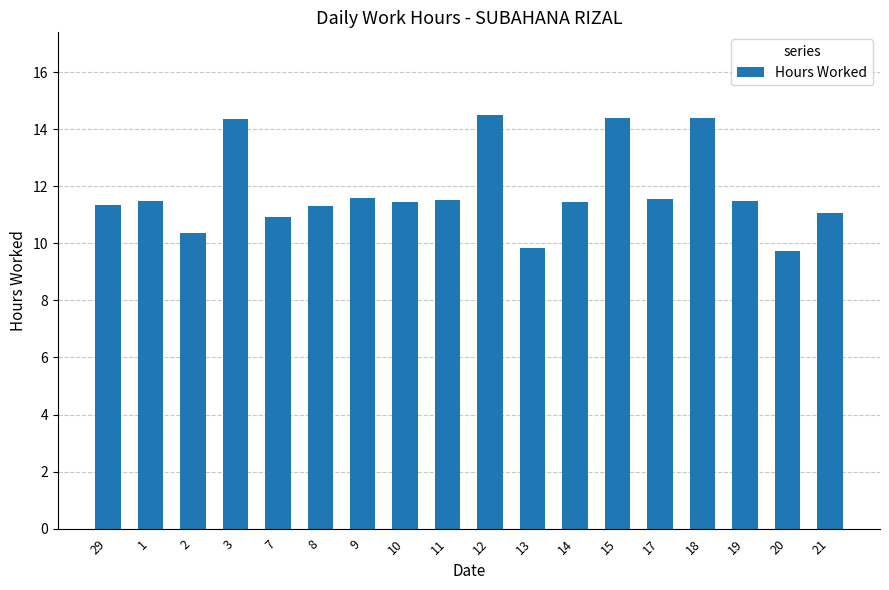

What is the difference between the maximum and minimum values?

4.8